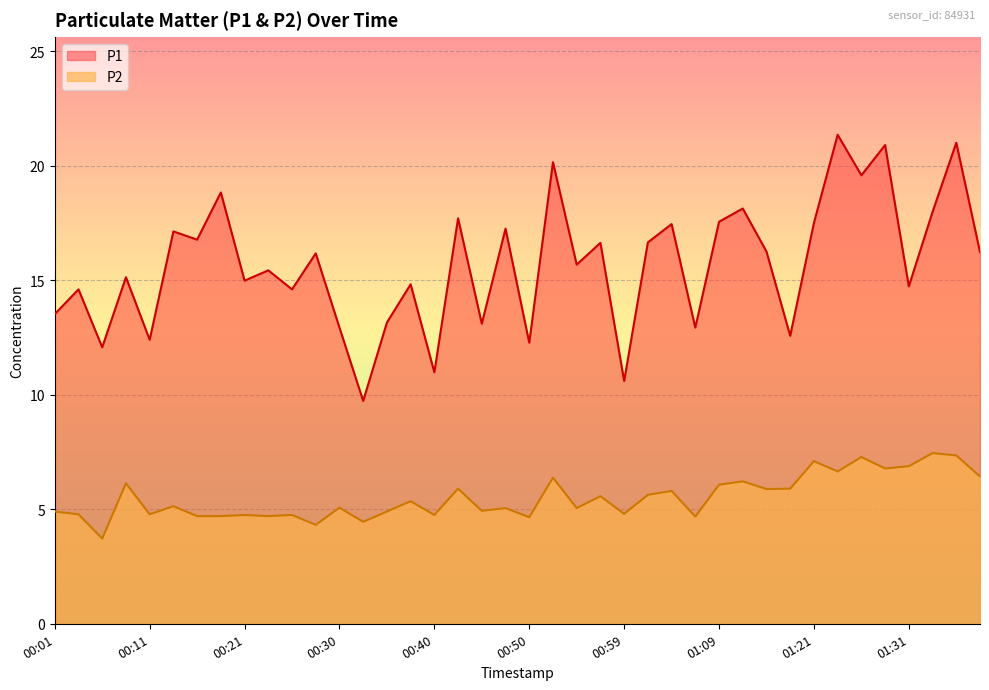

True or false: P2 and P1 cross at least once.

False